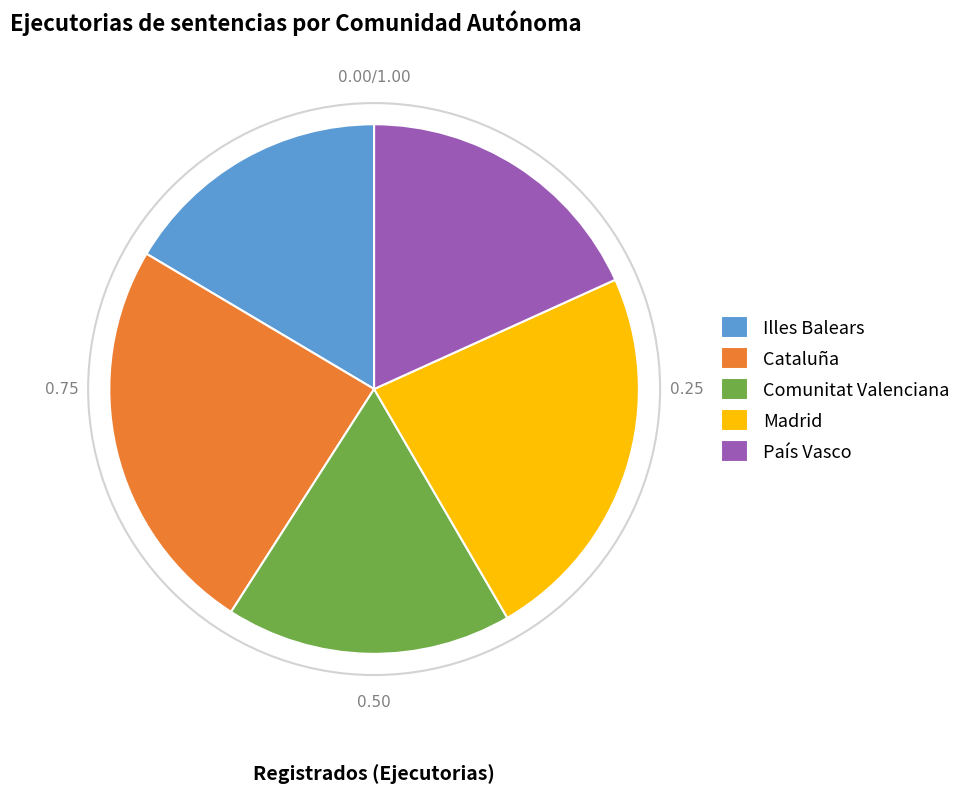

Which has a higher value, Comunitat Valenciana or Cataluña?

Cataluña